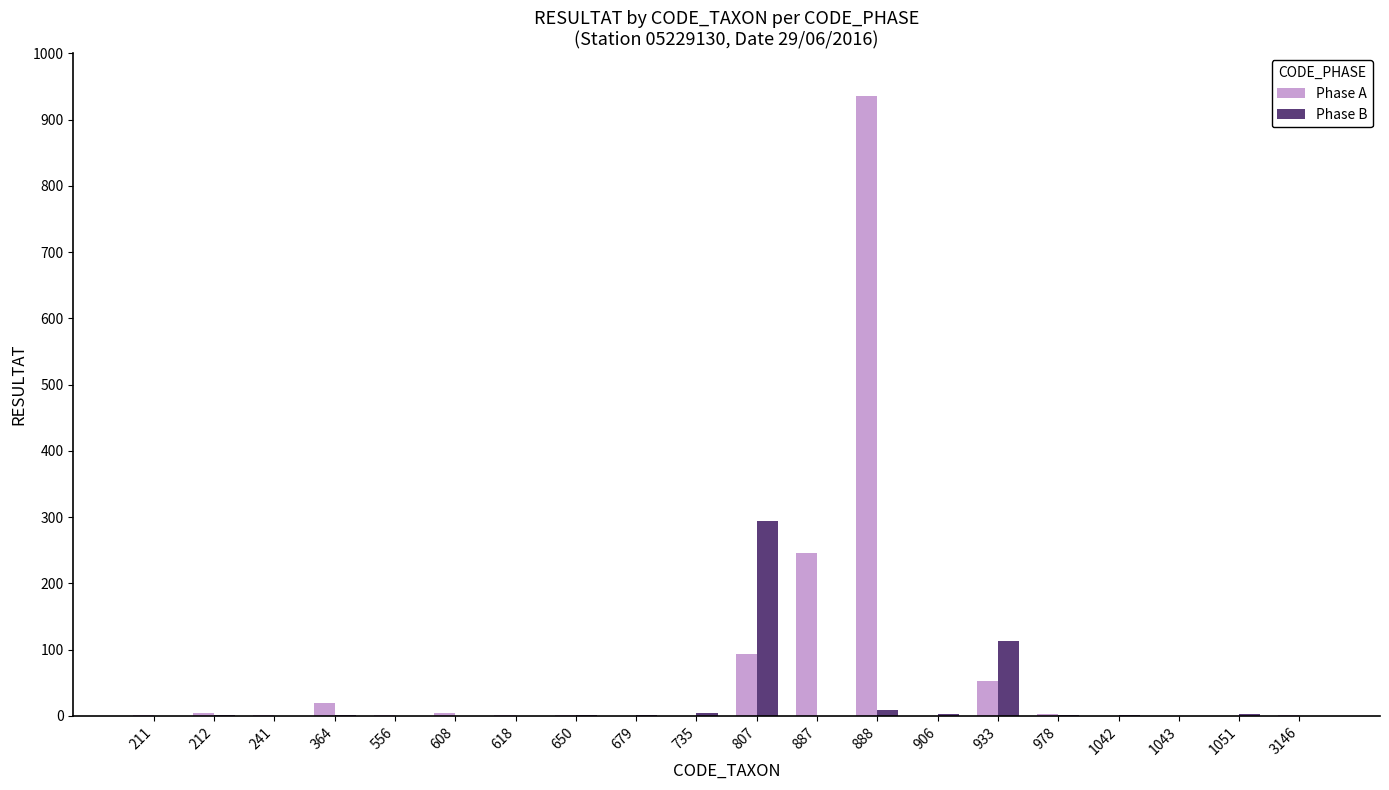

Between 735 and 933, which series saw the biggest shift?

Phase B